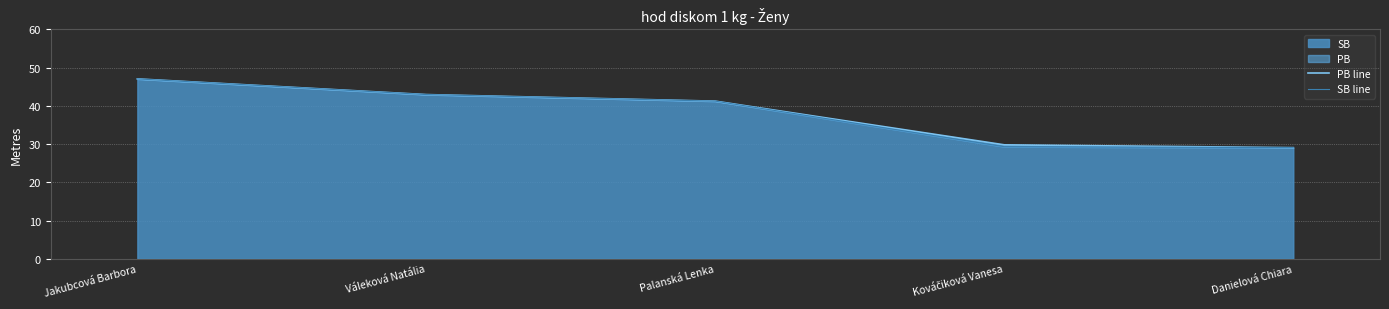

True or false: SB line and PB line cross at least once.

False